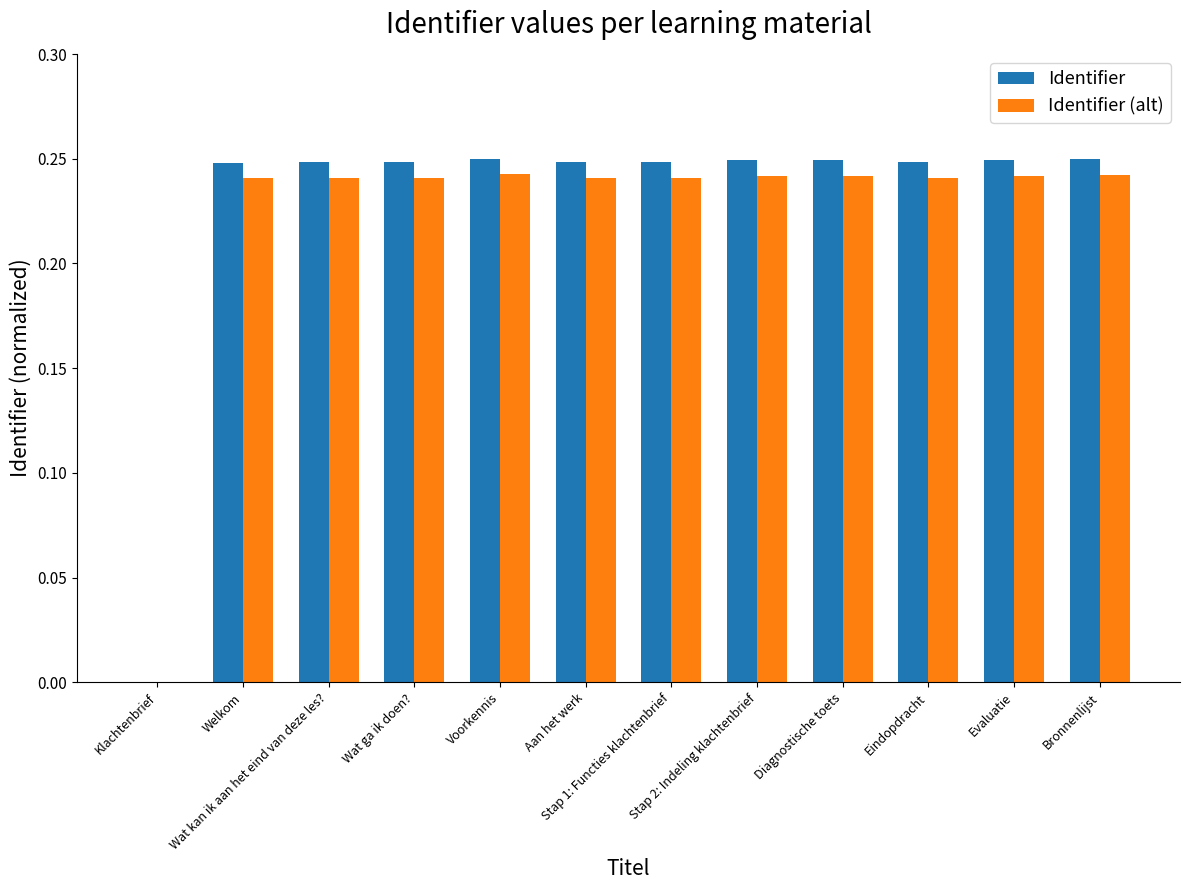

How many values in the Identifier series exceed 0?

11